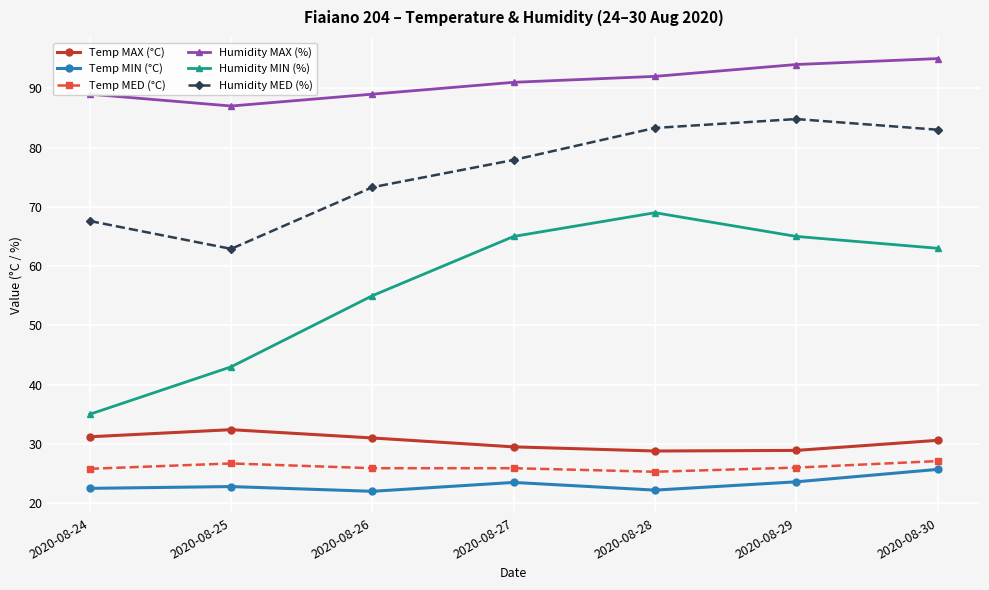

True or false: Humidity MIN (%) has a value of 16.9 at 2020-08-24.

False